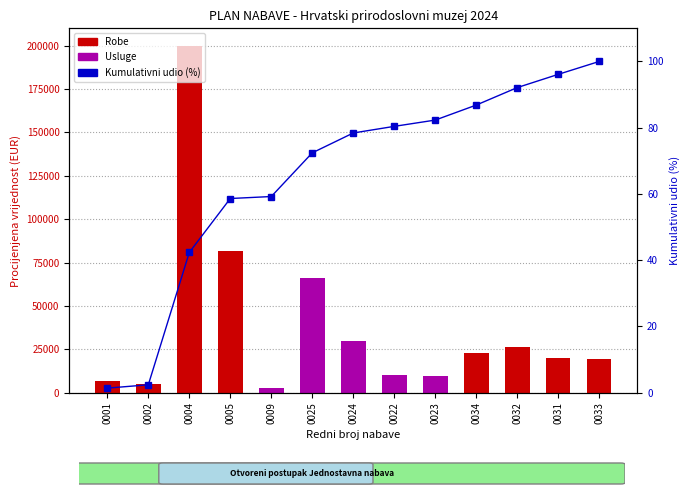

Between 0002 and 0009, which series saw the biggest shift?

Procijenjena vrijednost nabave (EUR)